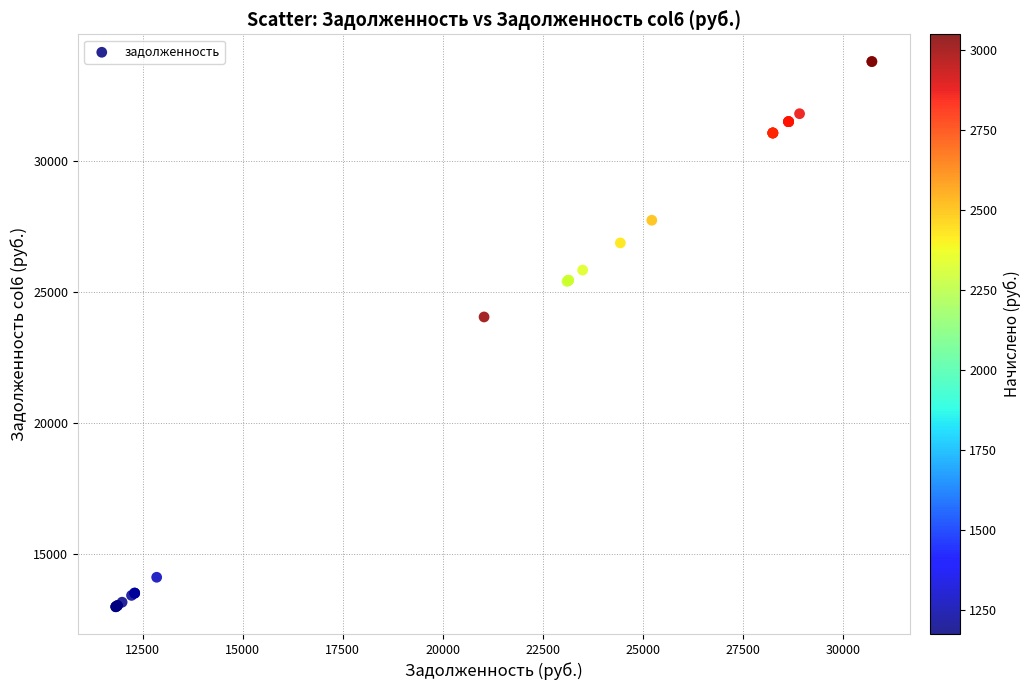

What Y value in the scatter plot is closest to 23386?

24041.0